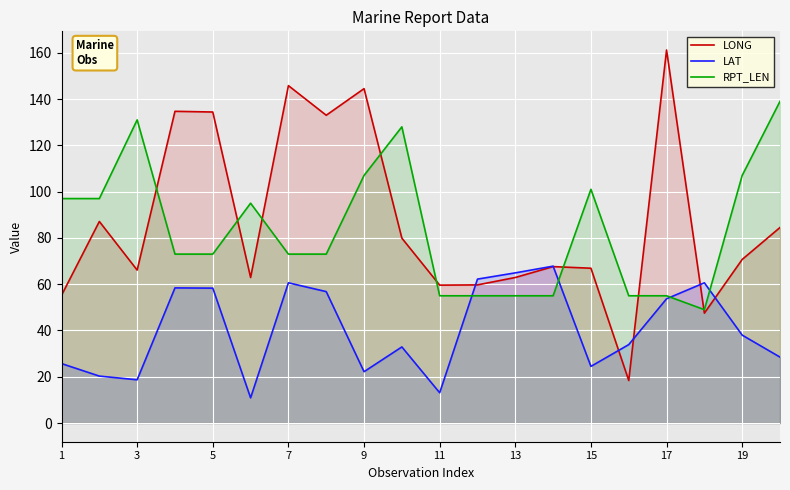

Reading left to right, list all the values displayed in this chart.

LONG: 55.2	87.1	66.1	134.7	134.4	62.9	145.8	133.0	144.5	79.9	59.6	59.7	62.9	67.6	66.9	18.4	161.2	47.5	70.7	84.5
LAT: 25.7	20.3	18.7	58.4	58.3	10.9	60.6	56.8	22.2	32.9	13.1	62.2	64.9	67.8	24.5	33.9	53.7	60.6	38.0	28.5
RPT_LEN: 97.0	97.0	131.0	73.0	73.0	95.0	73.0	73.0	107.0	128.0	55.0	55.0	55.0	55.0	101.0	55.0	55.0	49.0	107.0	139.0